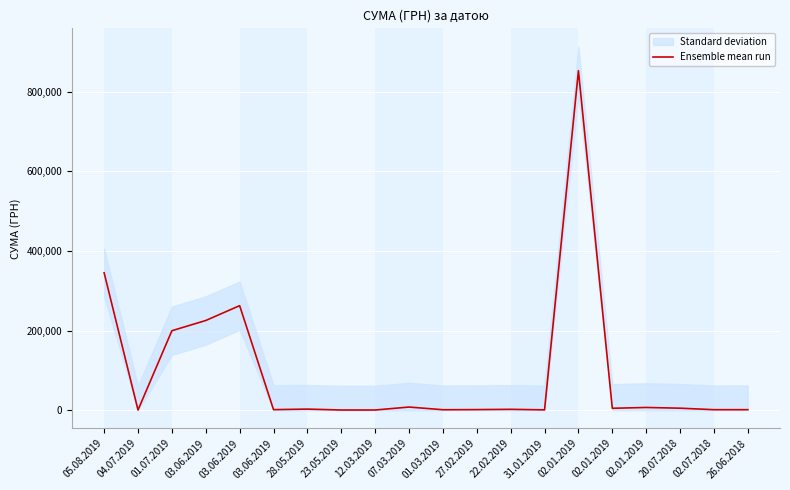

True or false: the data shows 1245.5 at 20.07.2018.

False